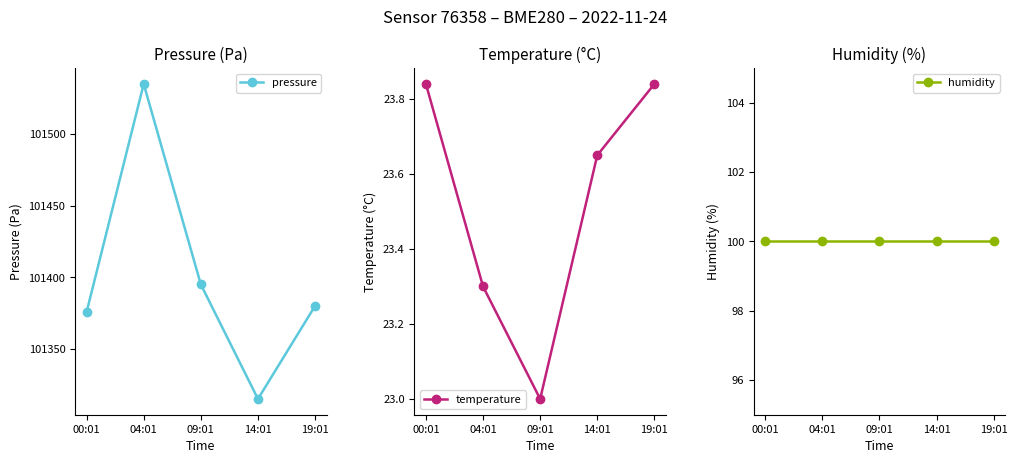

What is the difference between the second highest and minimum values in the temperature series?

0.8